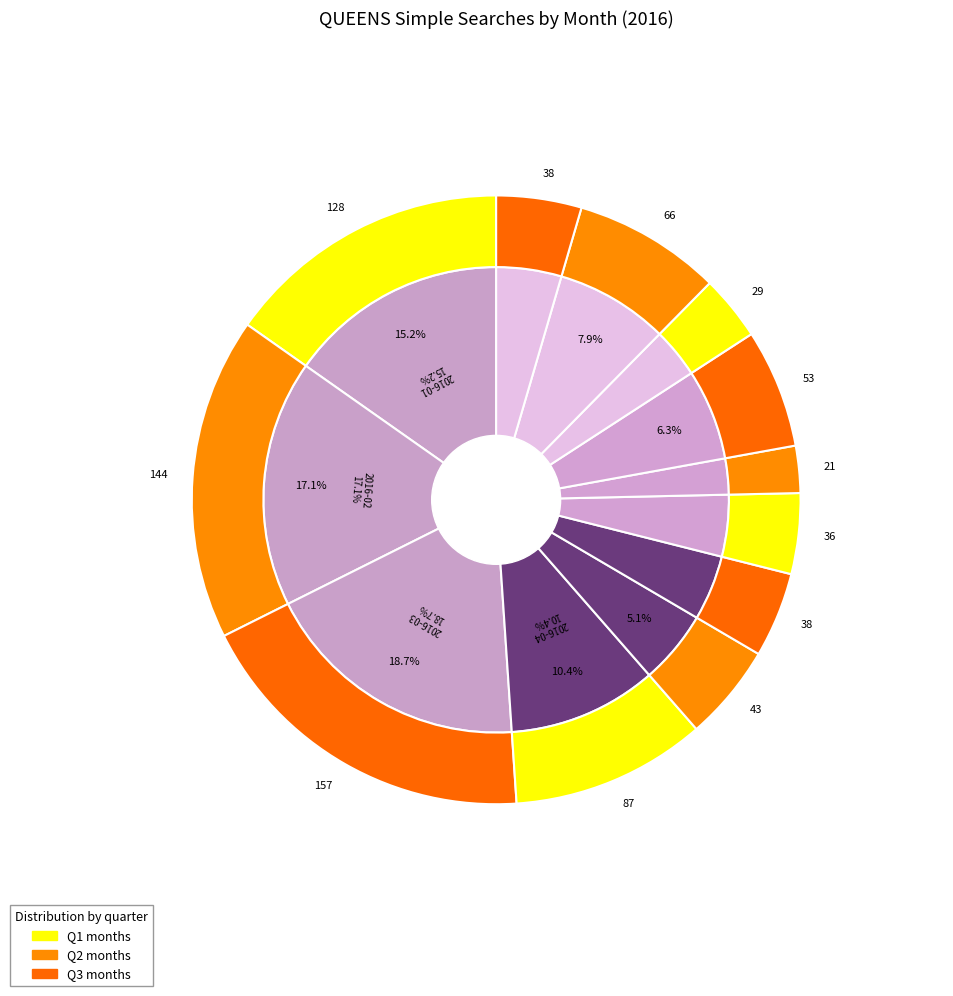

Rank the categories by value from highest to lowest.

2016-03, 2016-02, 2016-01, 2016-04, 2016-11, 2016-09, 2016-05, 2016-06, 2016-12, 2016-07, 2016-10, 2016-08